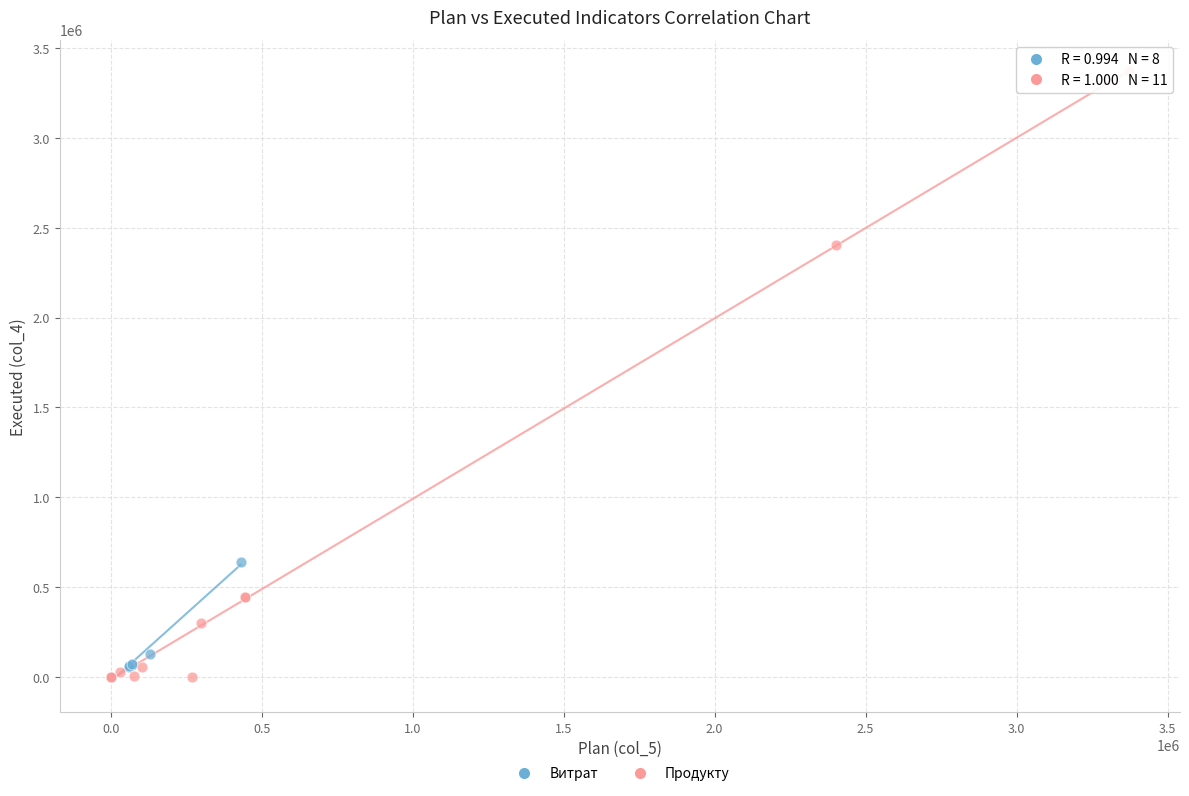

Which series contains the highest Y value?

Продукту